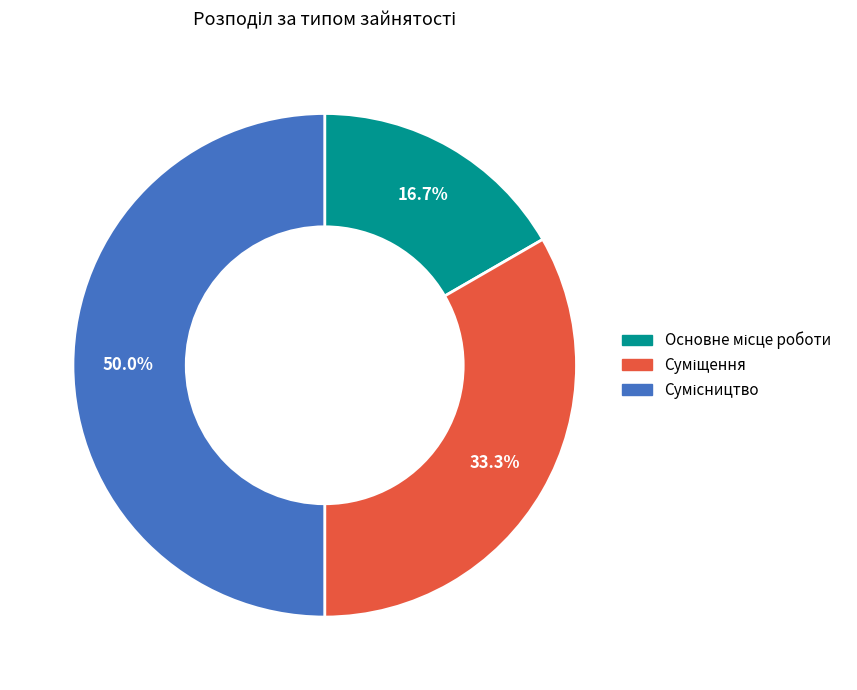

What is the smallest slice in the pie chart?

Основне місце роботи